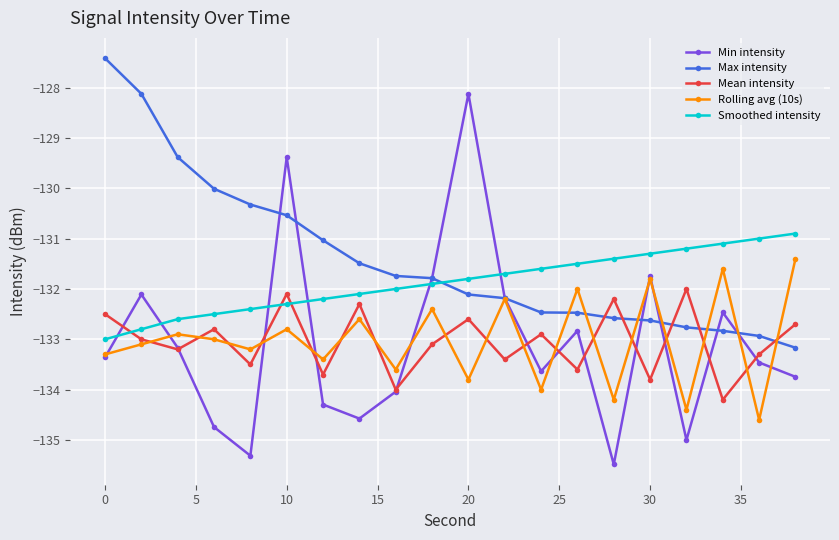

Count the number of data series in this chart.

5